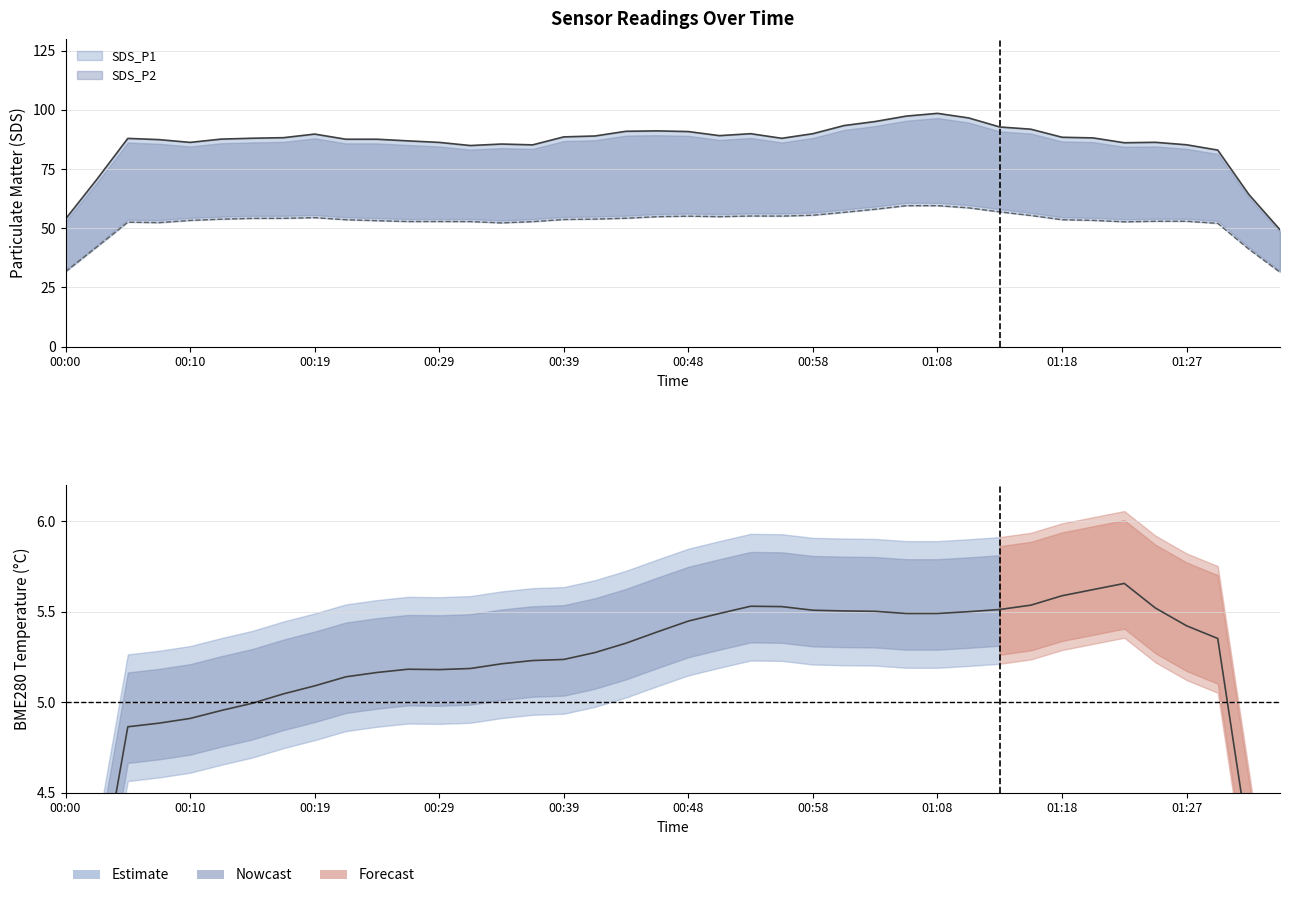

What is the label of the 28th point from the left?

01:05